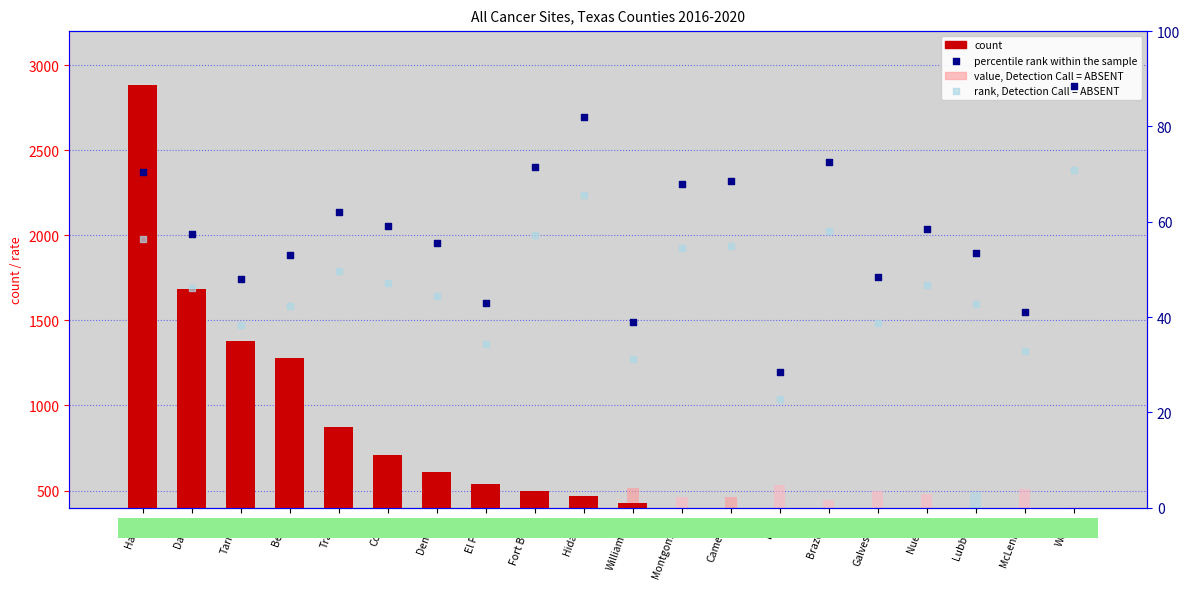

At which category is the sum across all series the highest?

Harris